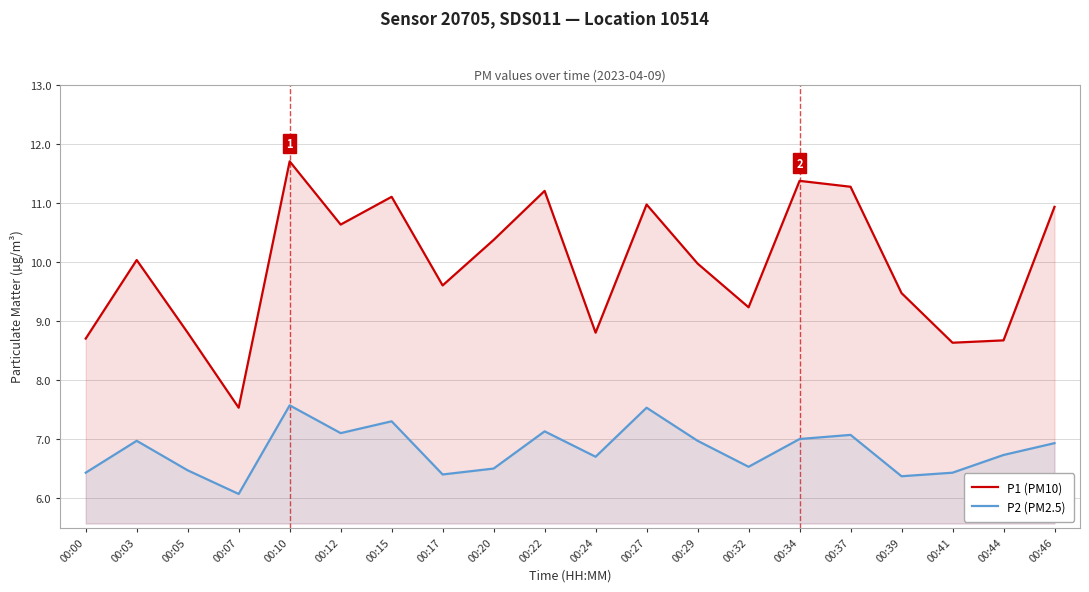

What is the sum of the P1 (PM10) values at 00:34 and 00:20?

21.7